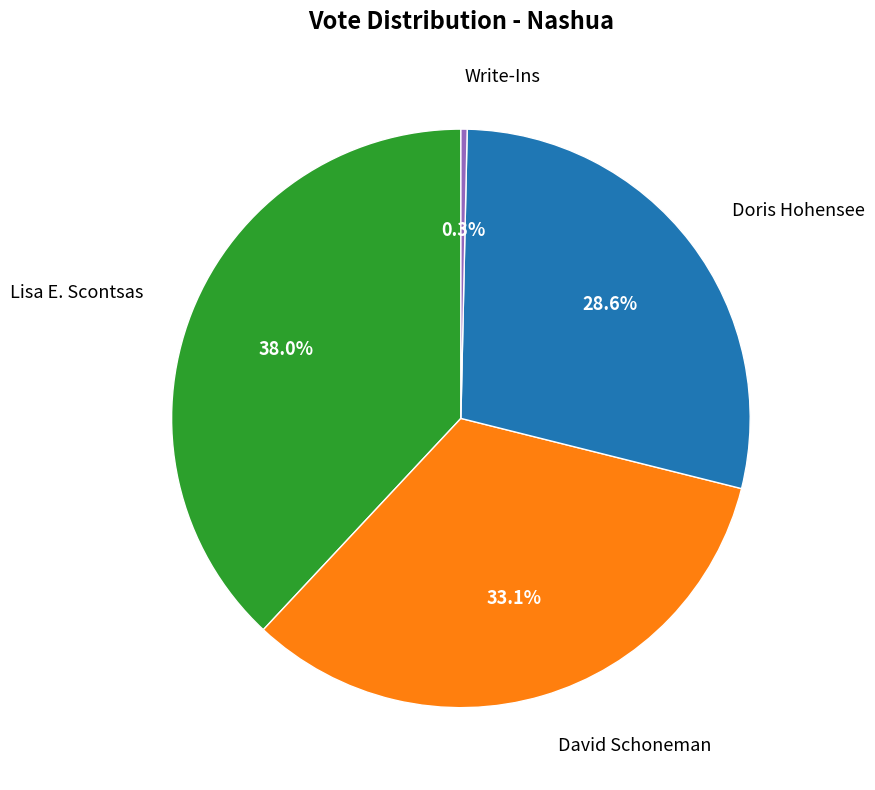

True or false: Doris Hohensee accounts for 29% of the total.

True